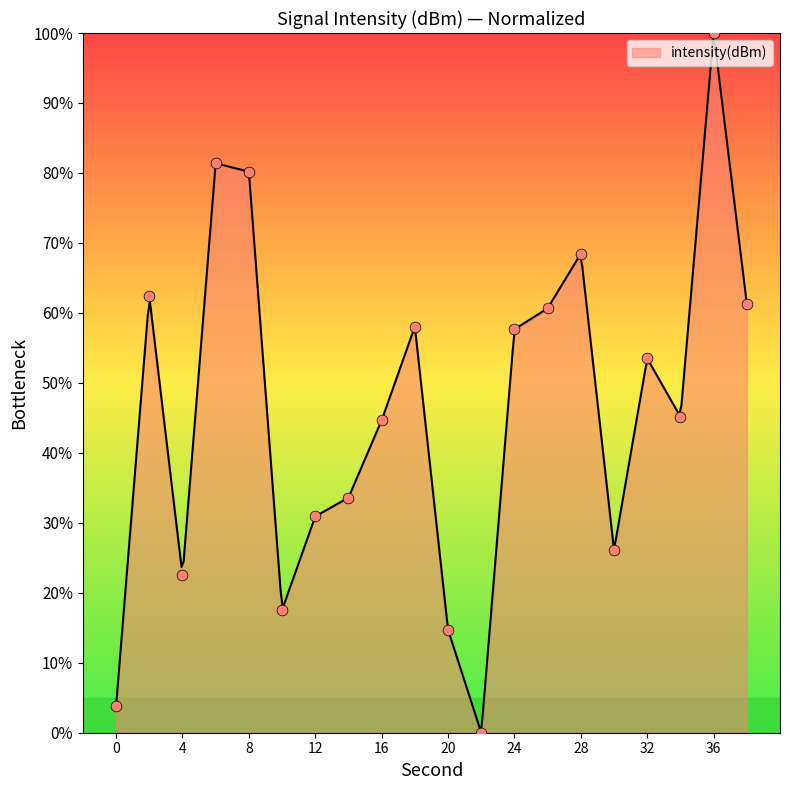

What is the change in value from 0 to 18?

+54.2